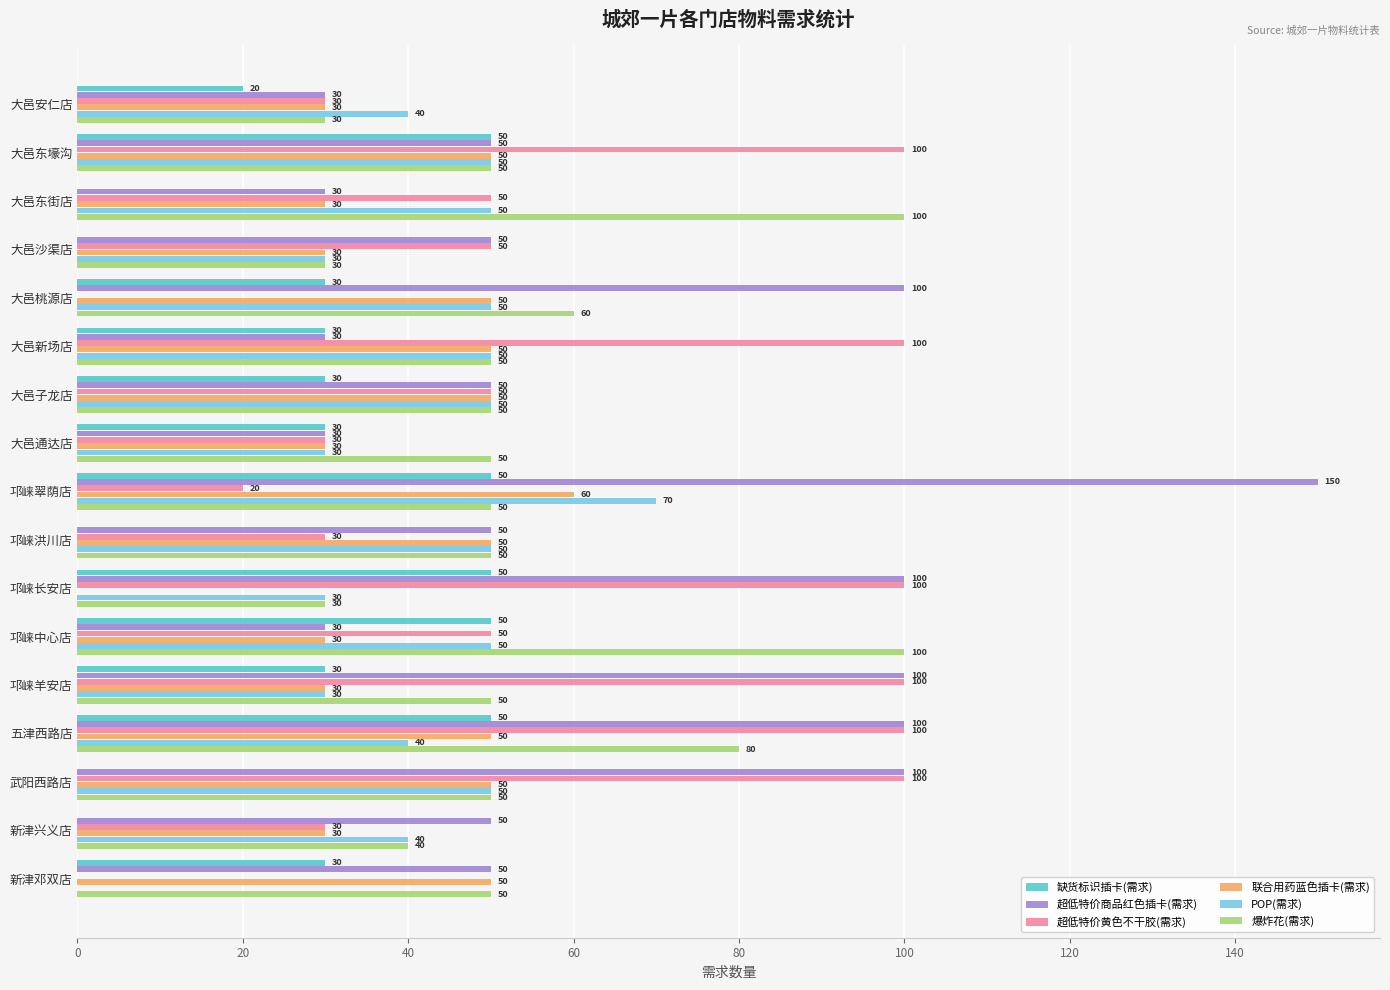

Is it true that 超低特价商品红色插卡(需求) equals 150 at 大邑桃源店?

False